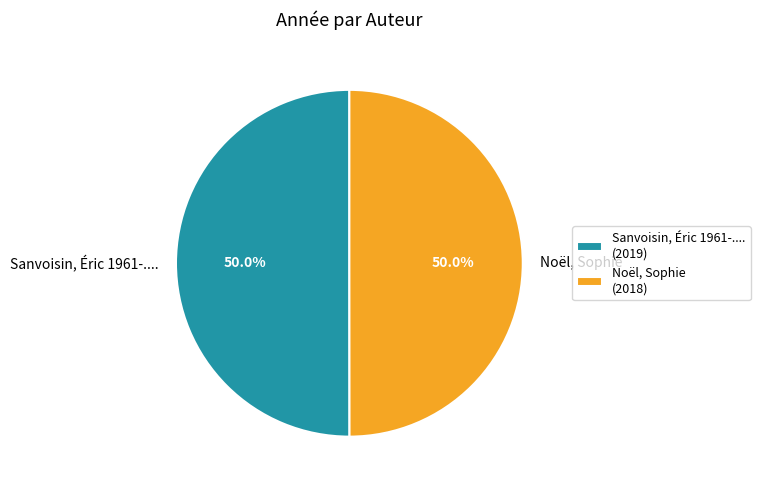

What is the ratio of the value at Sanvoisin, Éric 1961-.... to the value at Noël, Sophie?

1.0